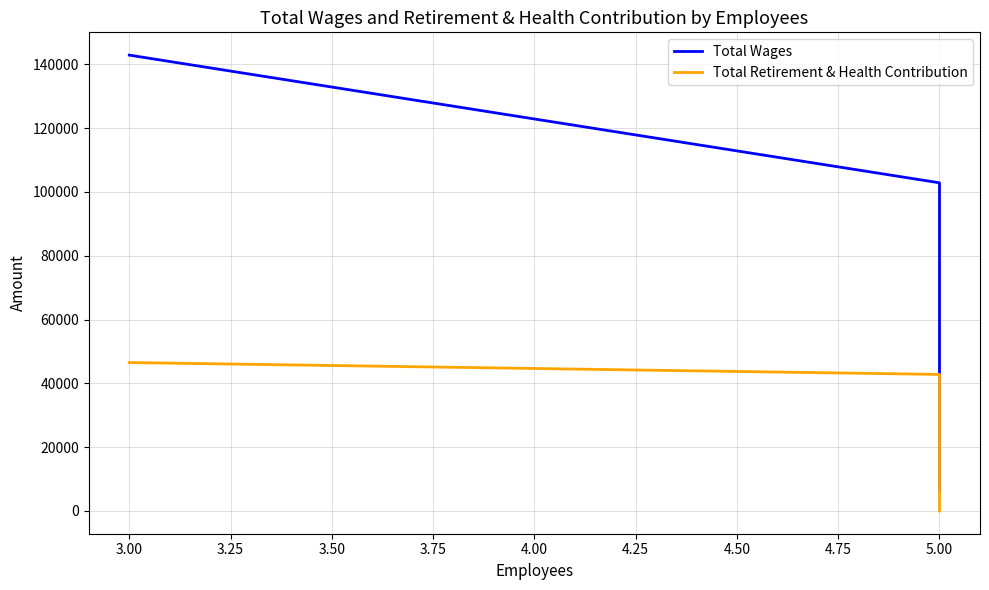

How many series are shown in this chart?

2